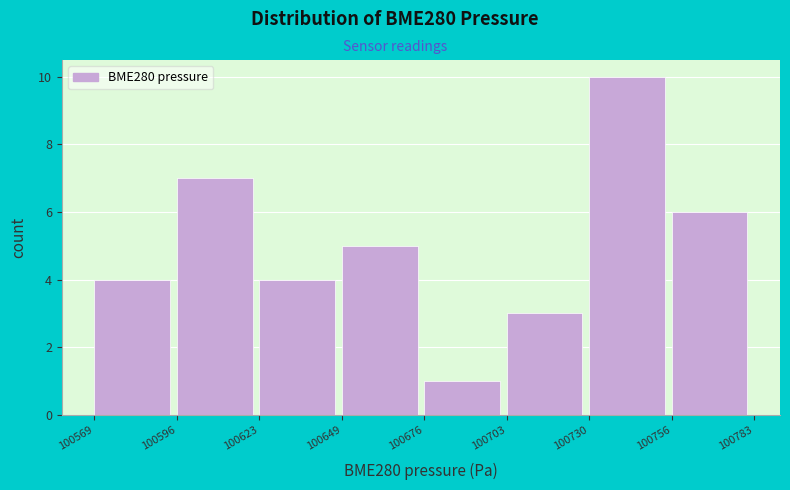

Reading left to right, transcribe this chart: for each bar, give the range it covers on the x-axis and its height. The values are not printed on the chart, so give them approximately, as read against the axis.

100569 to 100596: 4
100596 to 100623: 7
100623 to 100649: 4
100649 to 100676: 5
100676 to 100703: 1
100703 to 100730: 3
100730 to 100756: 10
100756 to 100783: 6